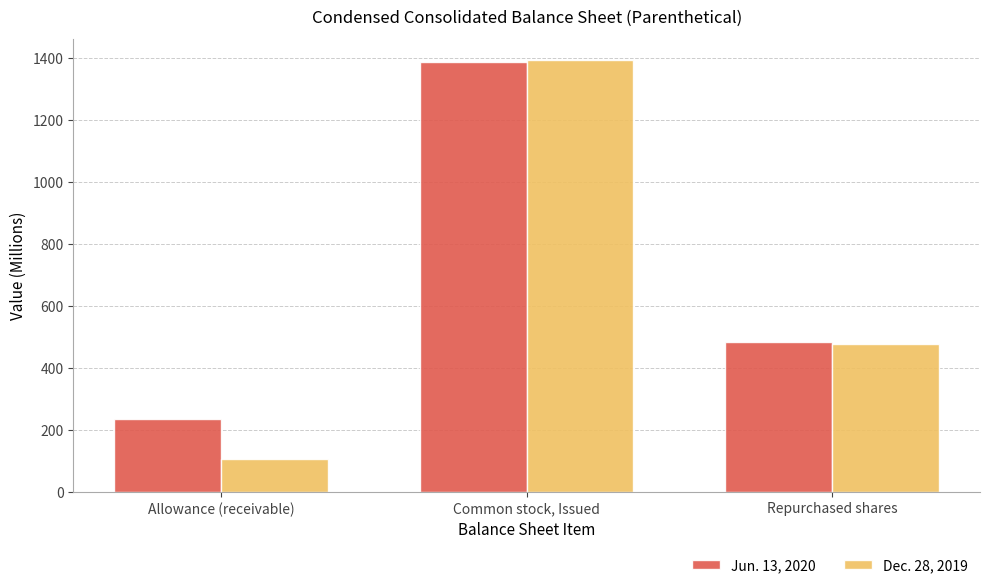

Is it true that Dec. 28, 2019 equals 737 at Repurchased shares?

False